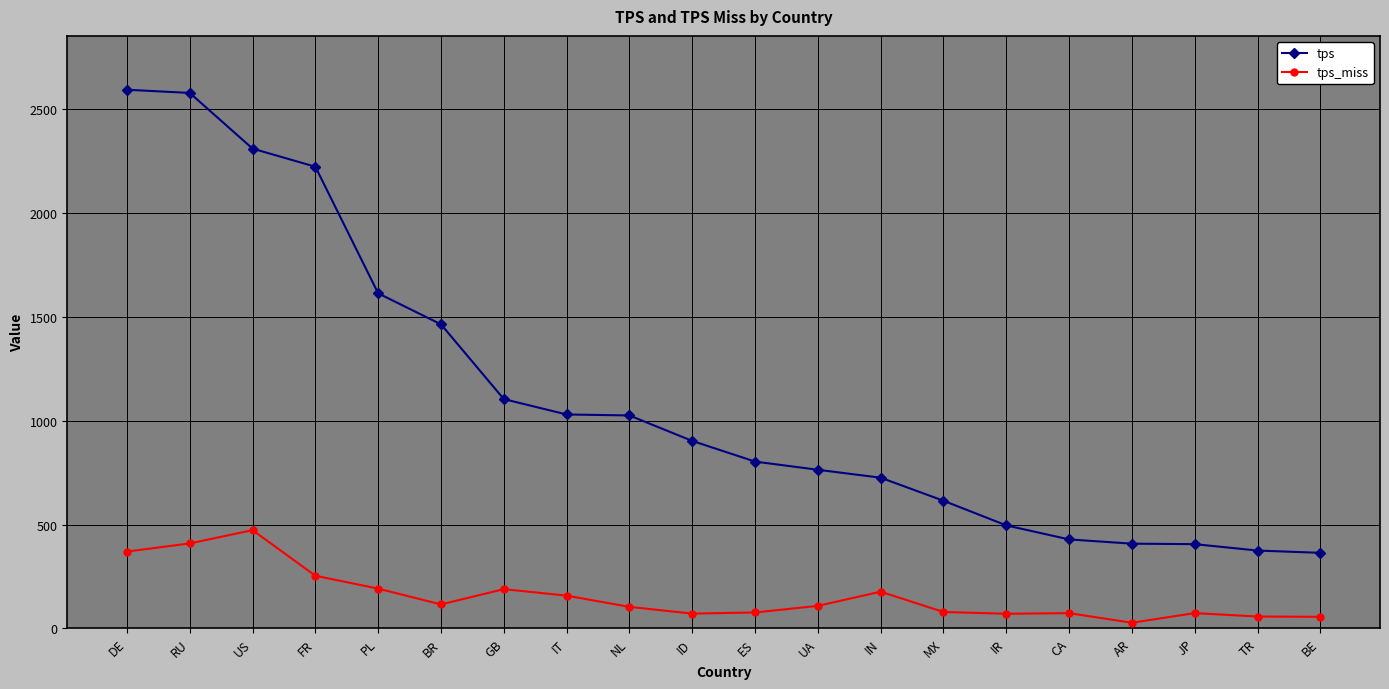

What is the minimum value shown in the chart?

26.9